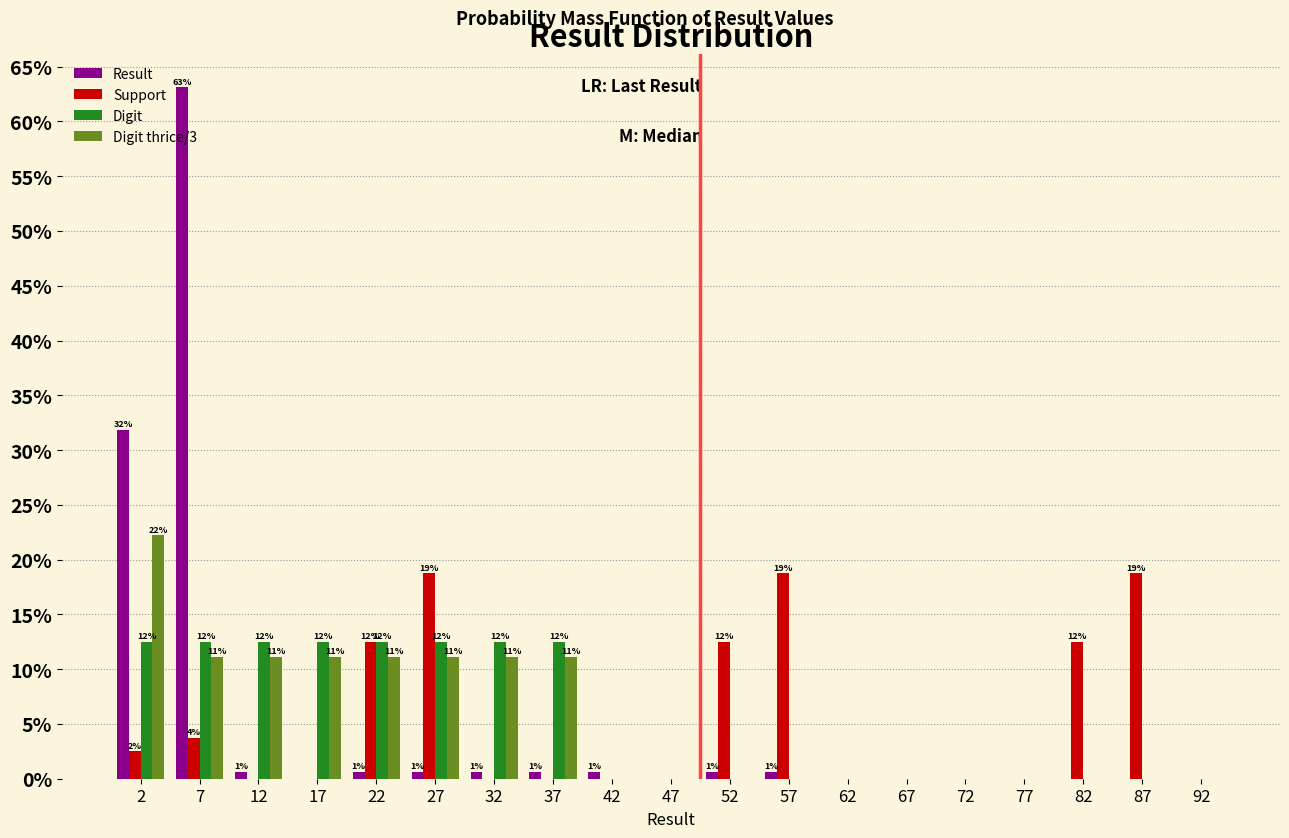

What is the highest value of the Digit thrice/3 series?

22.2